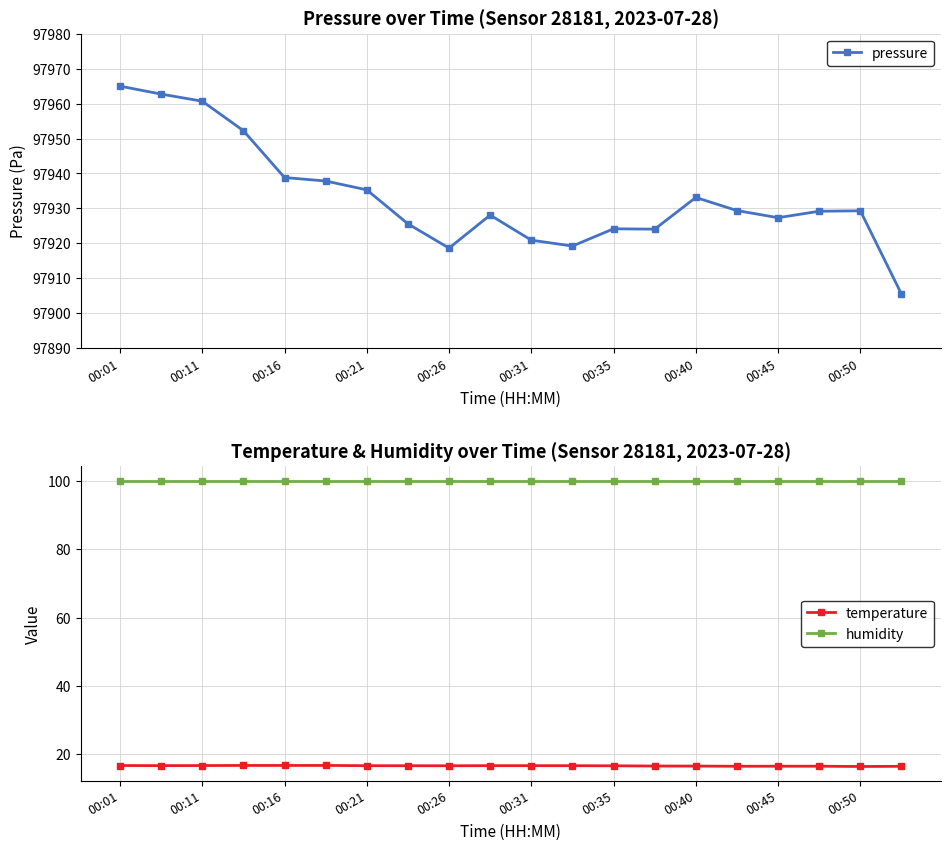

What is the maximum value shown in the chart?

97965.0